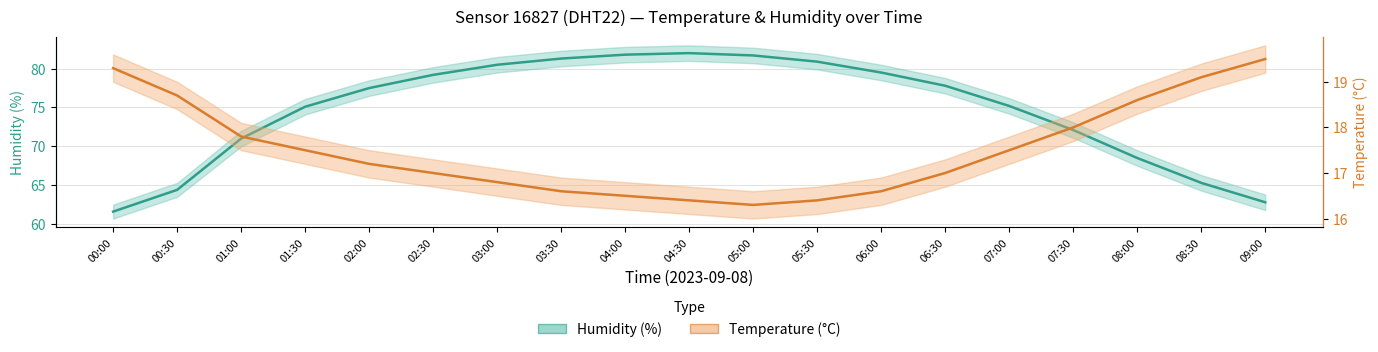

What is the minimum value for temperature?

16.3